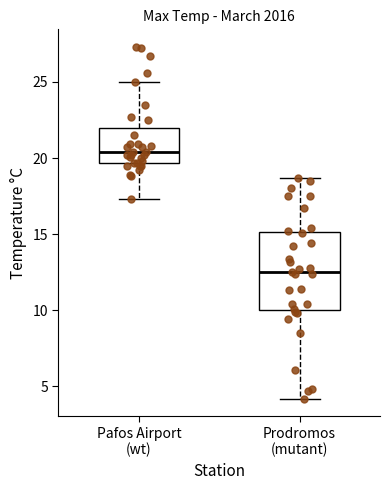

Where is the upper edge of the box for Prodromos (mutant) on the y-axis? The values are not printed on the chart, so give them approximately, as read against the axis.

15.0